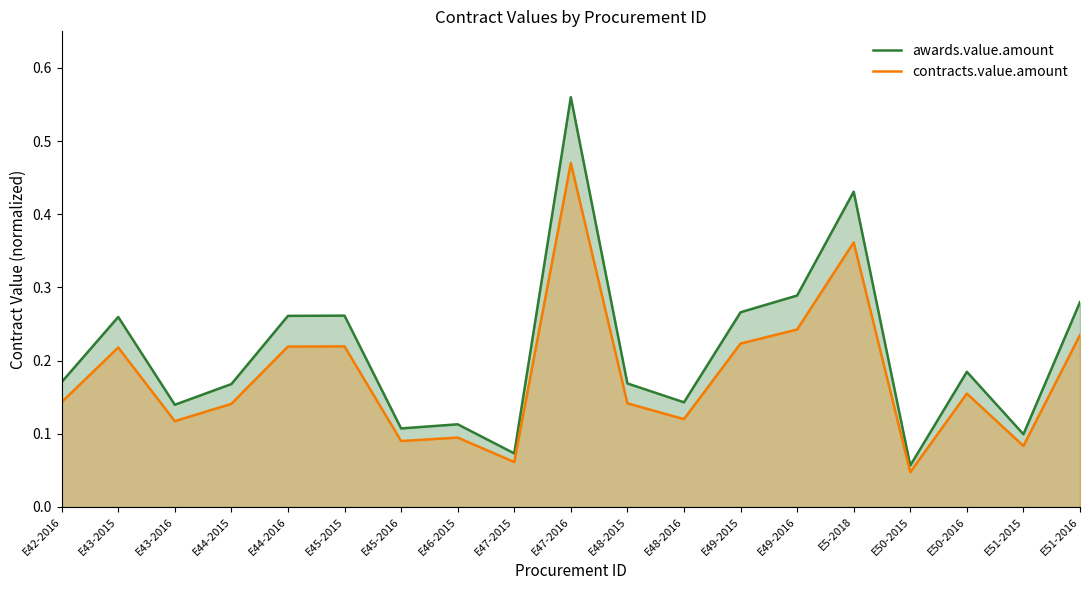

True or false: awards.value.amount and contracts.value.amount cross at least once.

False